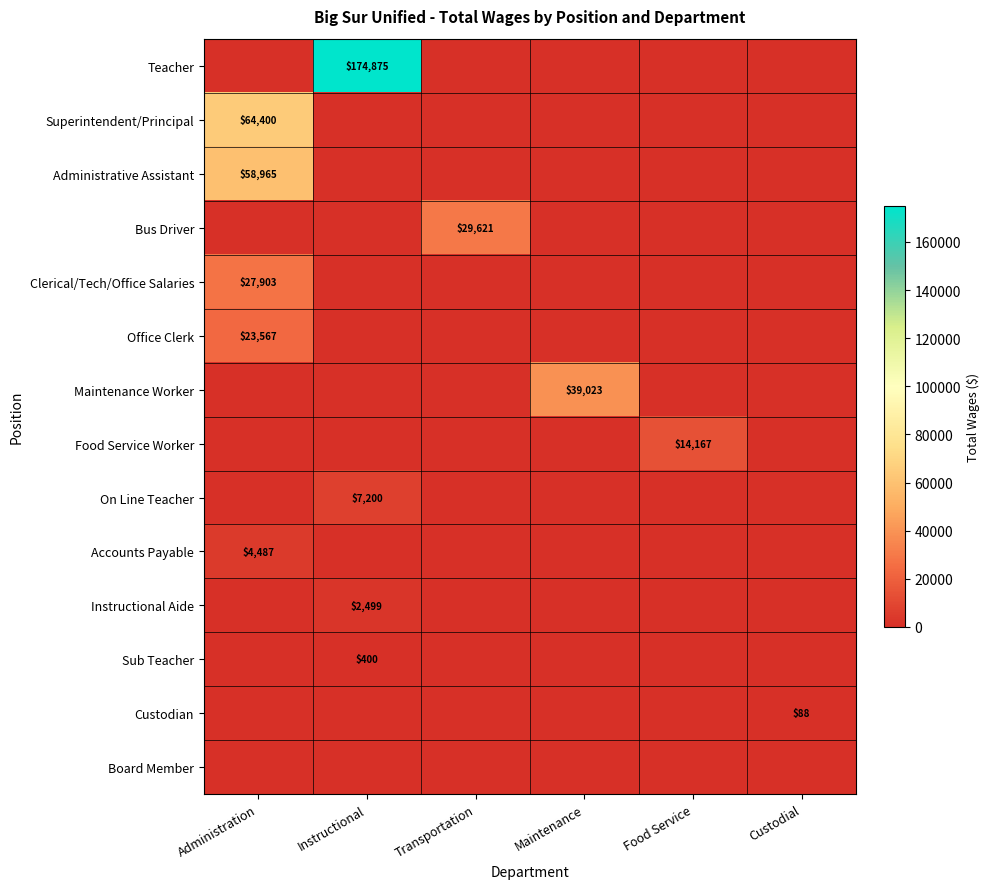

How many series are shown in this chart?

14